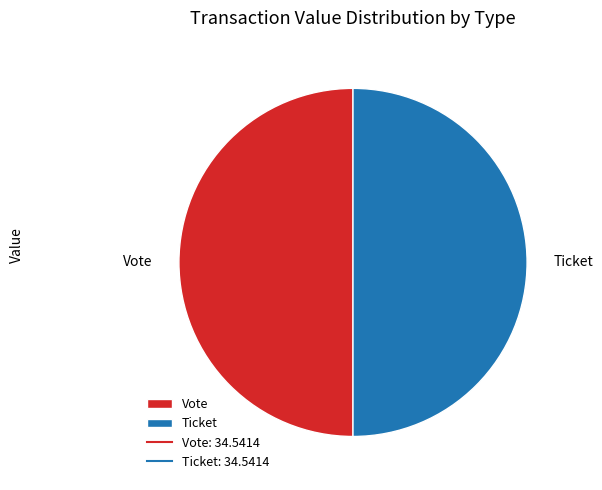

Is it true that Vote is 60% of the pie?

False